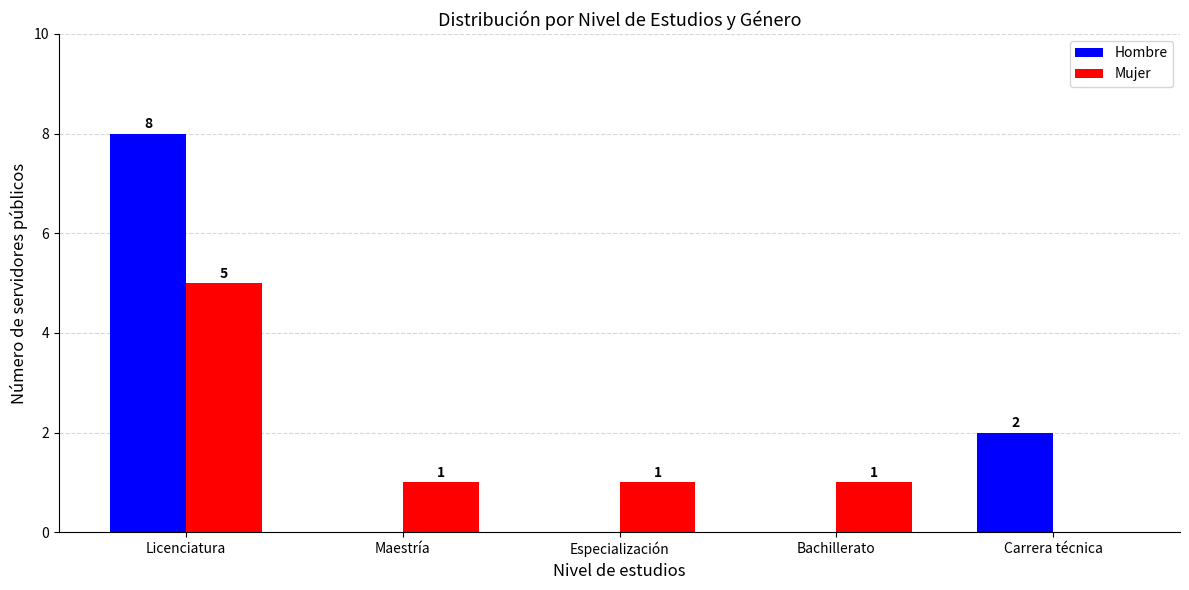

Reading left to right, list all the values displayed in this chart.

Hombre: Licenciatura=8	Maestría=0	Especialización=0	Bachillerato=0	Carrera técnica=2
Mujer: Licenciatura=5	Maestría=1	Especialización=1	Bachillerato=1	Carrera técnica=0